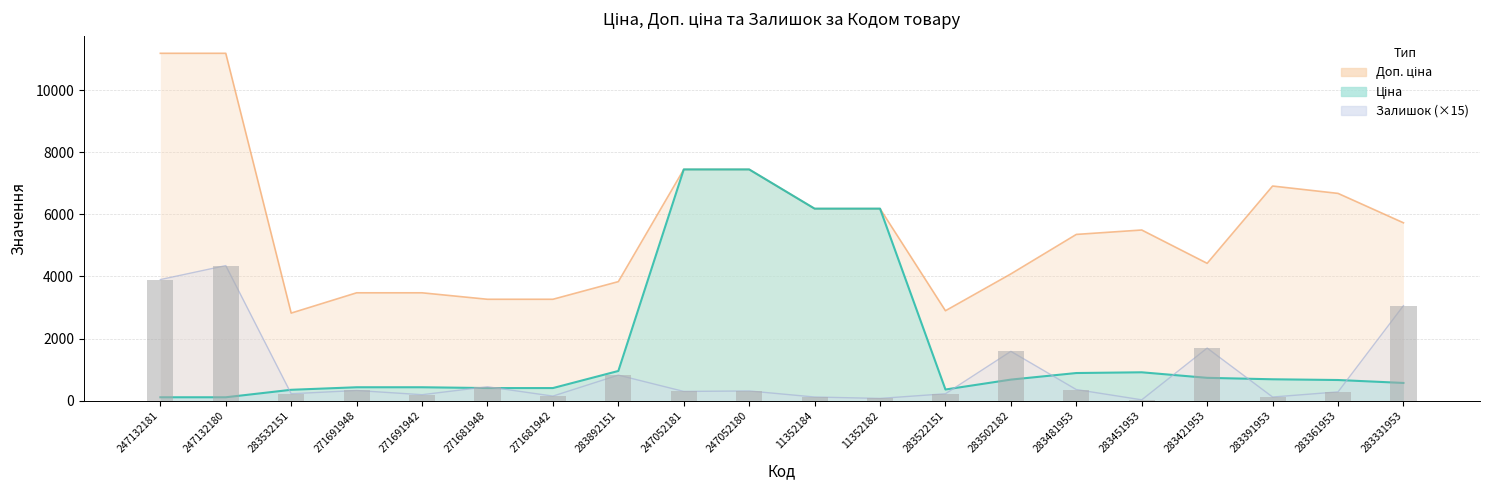

At which category is the sum across all series the highest?

247132180